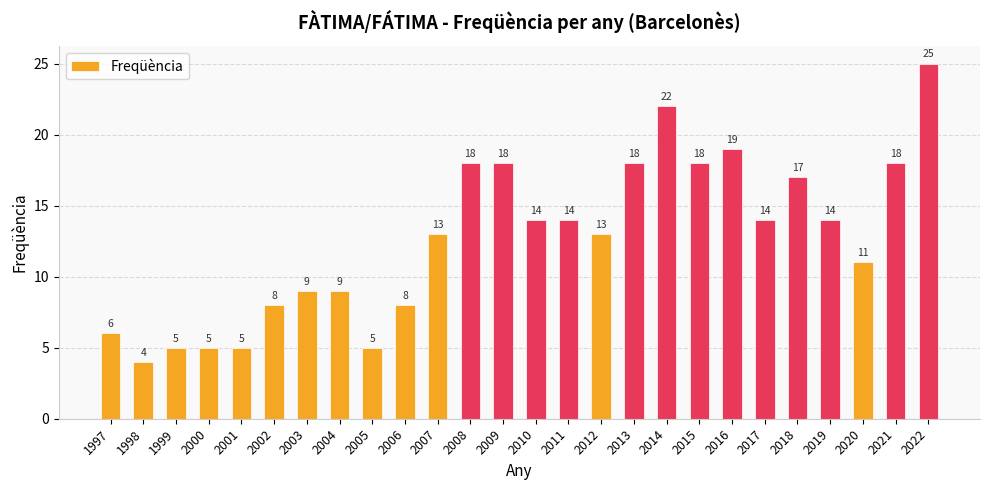

The value at 2006 is 8. True or false?

True